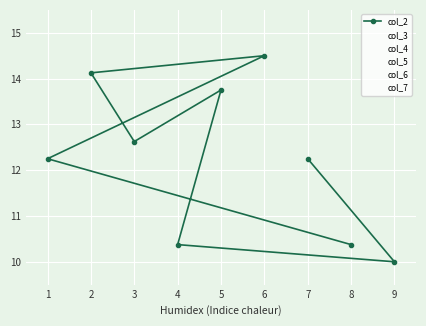

Reading left to right, transcribe all the data shown in this chart.

col_2: 12.2	10.0	10.4	13.8	12.6	14.1	14.5	12.2	10.4
col_3: 5.5	7.8	19.0	21.2	3.2	14.5	12.2	10.0	16.8
col_4: 19.0	3.2	7.8	14.5	5.5	21.2	16.8	12.2	10.0
col_5: 10.0	14.5	5.5	7.8	16.8	12.2	19.0	21.2	3.2
col_6: 21.2	16.8	12.2	3.2	10.0	19.0	7.8	5.5	14.5
col_7: 3.2	5.5	14.5	19.0	21.2	7.8	10.0	16.8	12.2